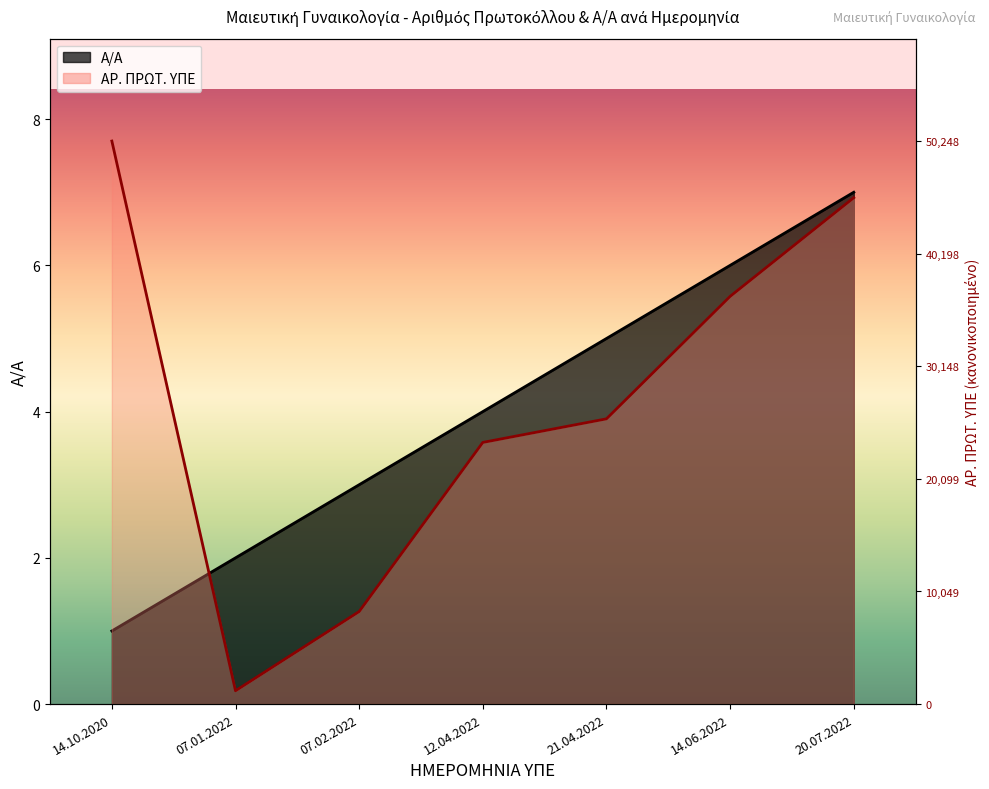

True or false: Α/Α has more than 0 points higher than both neighbors.

False